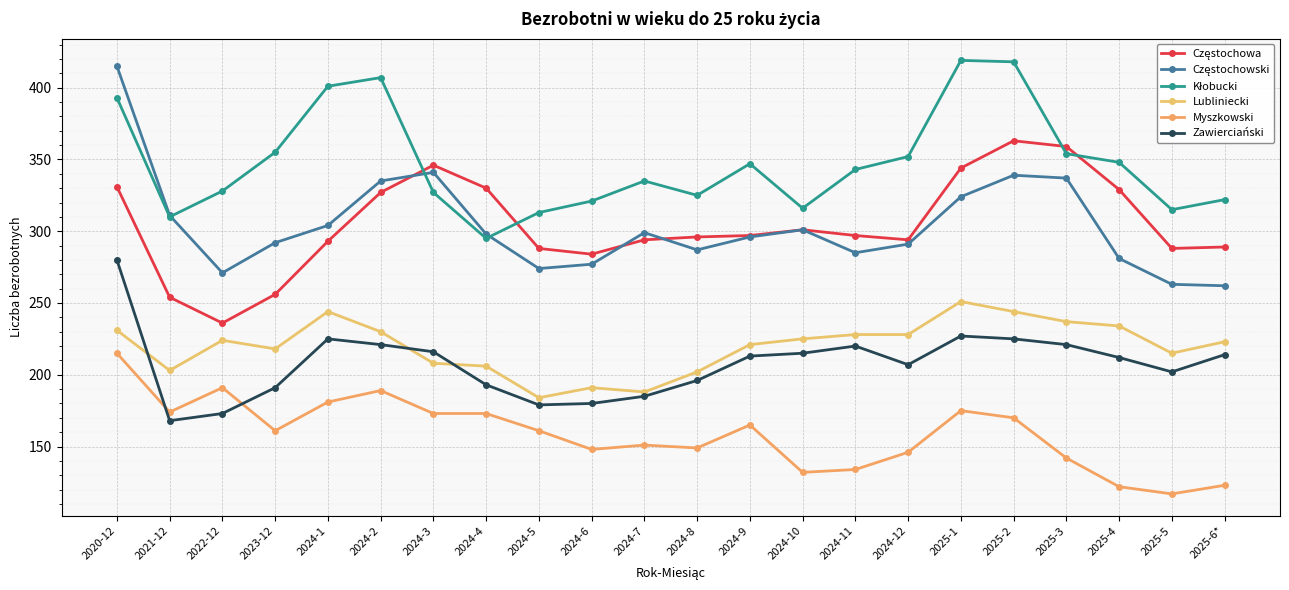

Count the number of data series in this chart.

6